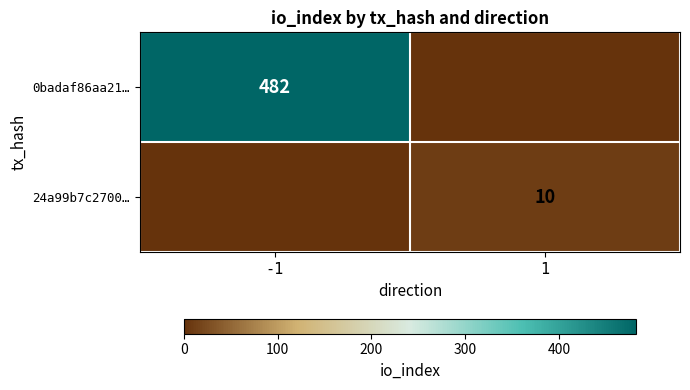

The 0badaf86aa21… series shows 639 at -1. True or false?

False